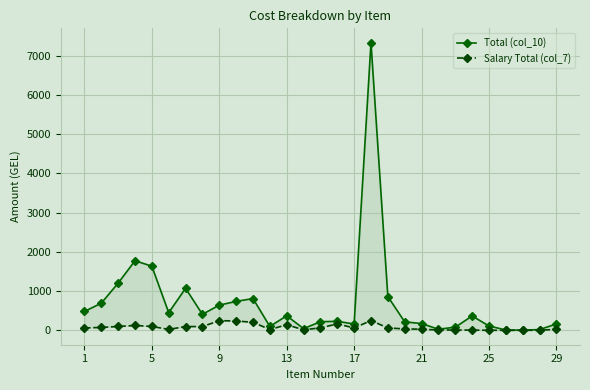

Between 11 and 20, which series saw the biggest shift?

Total (col_10)